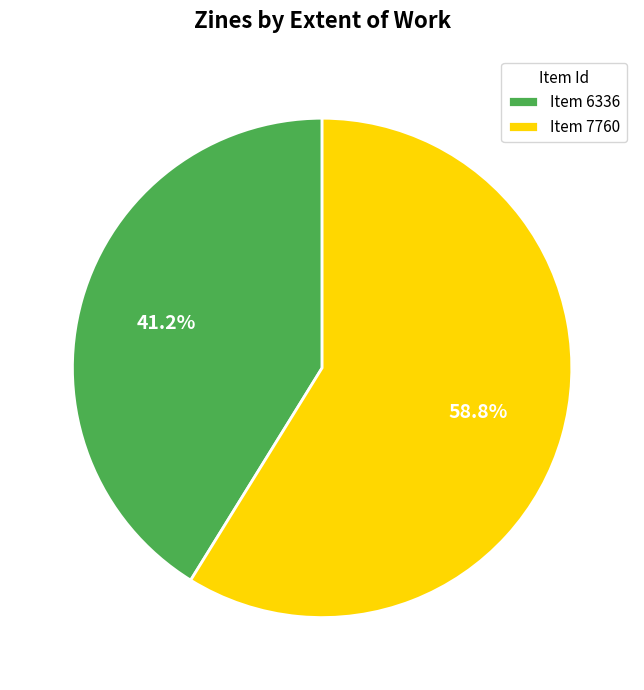

What is the majority slice?

Item 7760